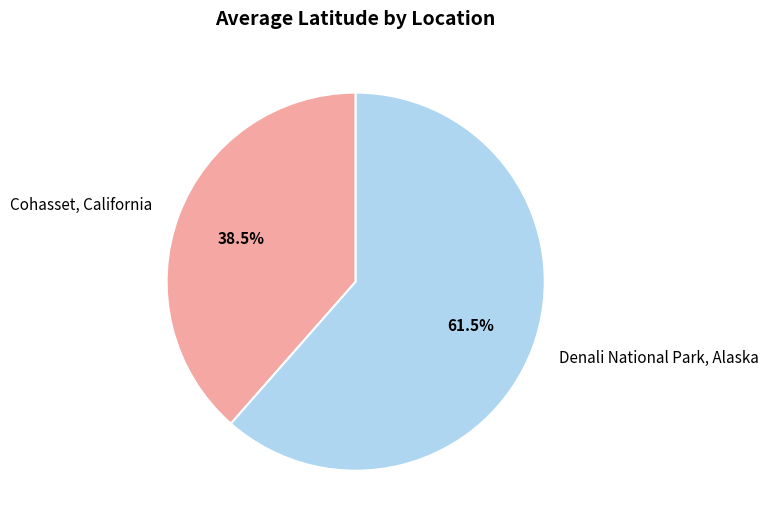

What is the smallest slice in the pie chart?

Cohasset, California